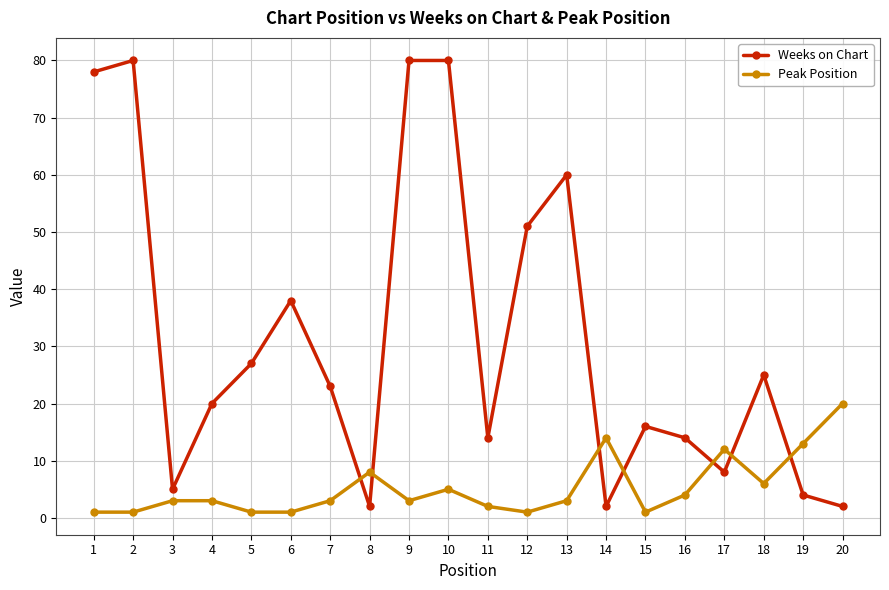

At which category is the sum across all series the highest?

10